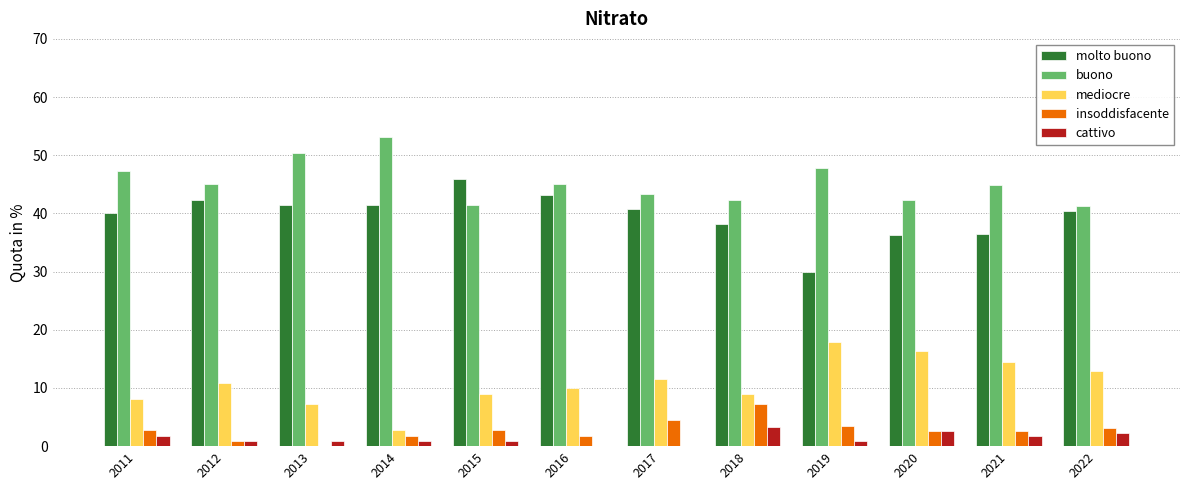

How many distinct data groups are displayed?

5